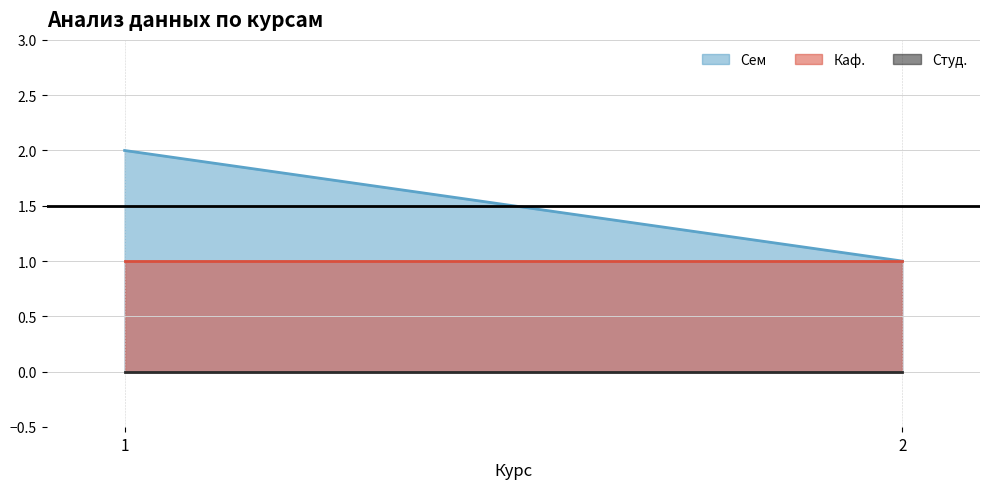

Is it true that Каф. equals 1 at 2?

True